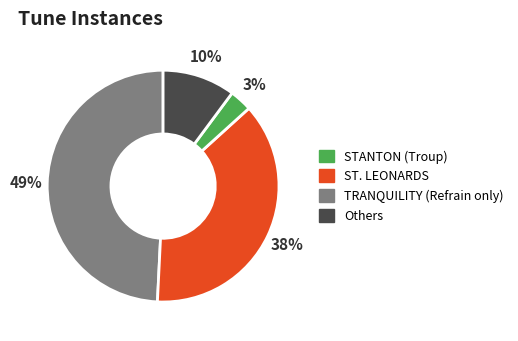

To the nearest percent, what is the average slice percentage?

25%